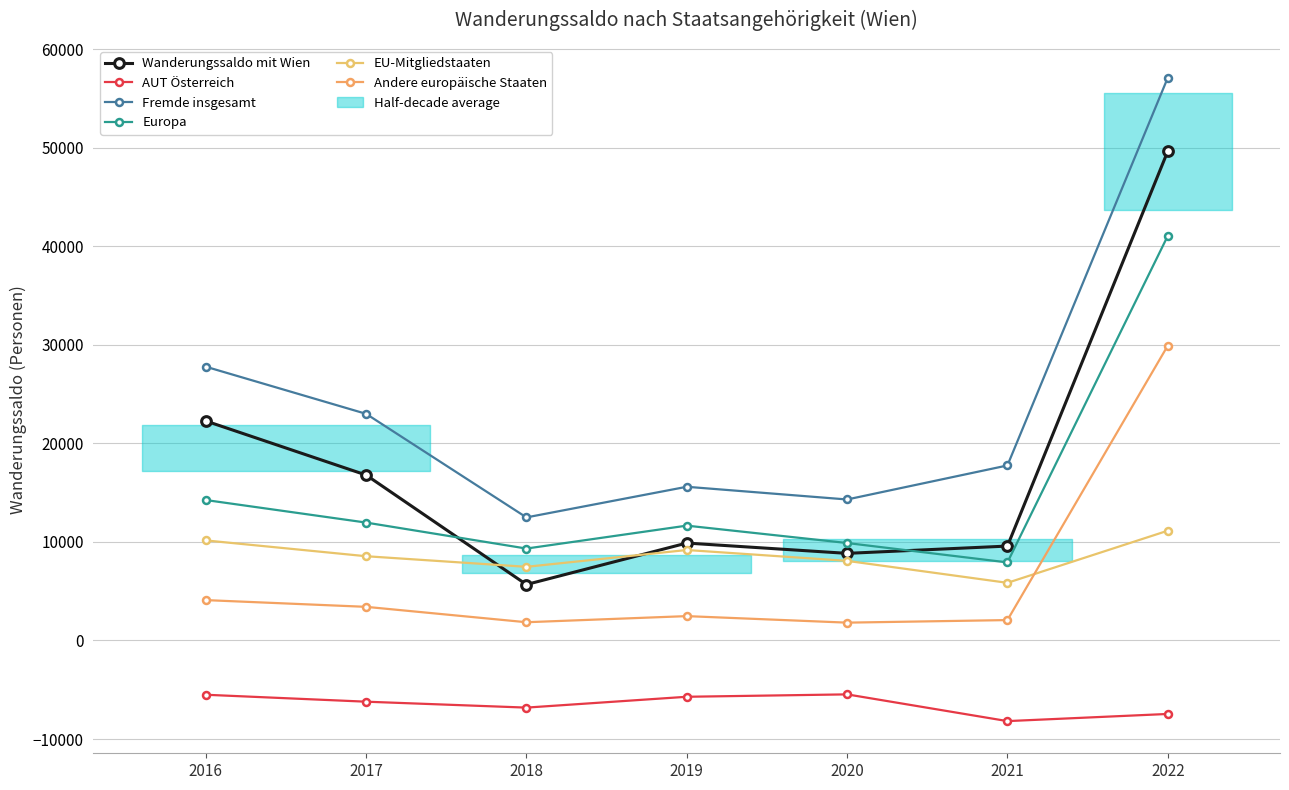

True or false: Wanderungssaldo mit Wien and Europa cross at least once.

True